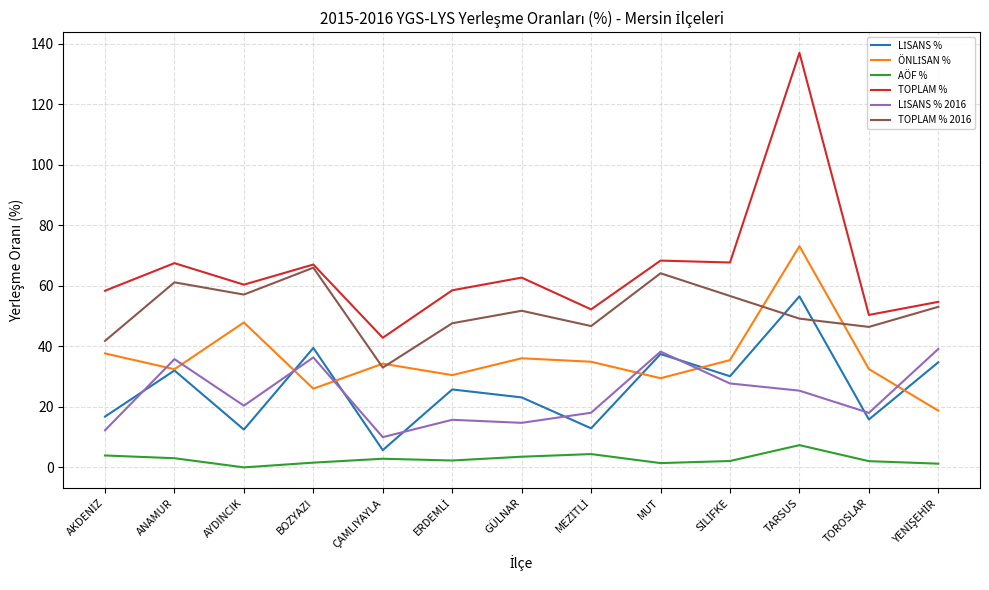

What is the sum of the AÖF % values at TARSUS and GÜLNAR?

10.9